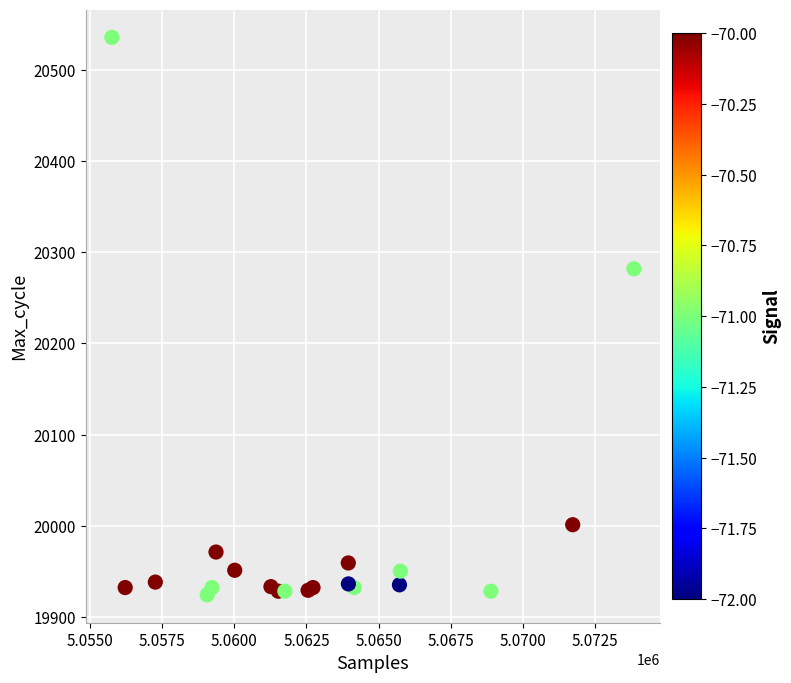

What Y value in the scatter plot is closest to 20230?

20282